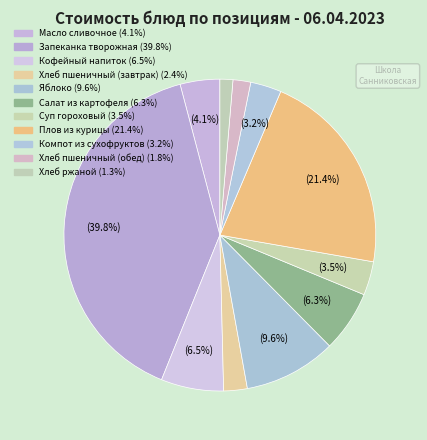

What is the largest slice in the pie chart?

Запеканка творожная